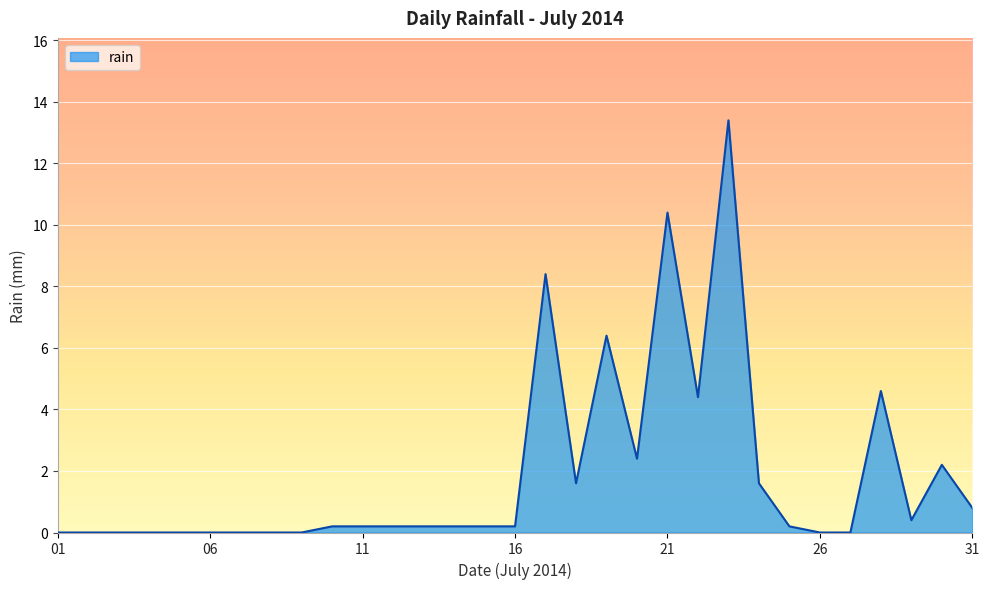

What is the greatest value displayed?

13.4